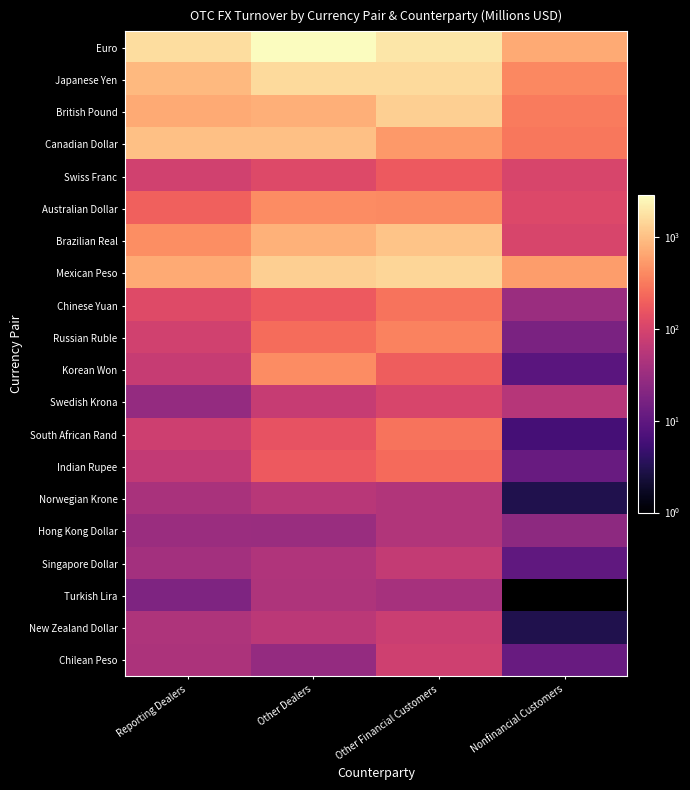

List the series in order of their peak value, lowest first.

Turkish Lira, Hong Kong Dollar, Norwegian Krone, Singapore Dollar, New Zealand Dollar, Chilean Peso, Swedish Krona, Swiss Franc, Indian Rupee, South African Rand, Chinese Yuan, Russian Ruble, Australian Dollar, Korean Won, Canadian Dollar, Brazilian Real, British Pound, Mexican Peso, Japanese Yen, Euro